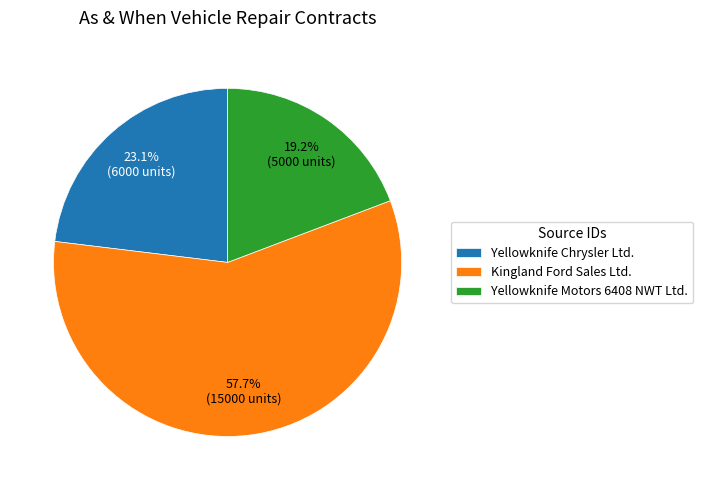

Which slice is the smallest?

Yellowknife Motors 6408 NWT Ltd.